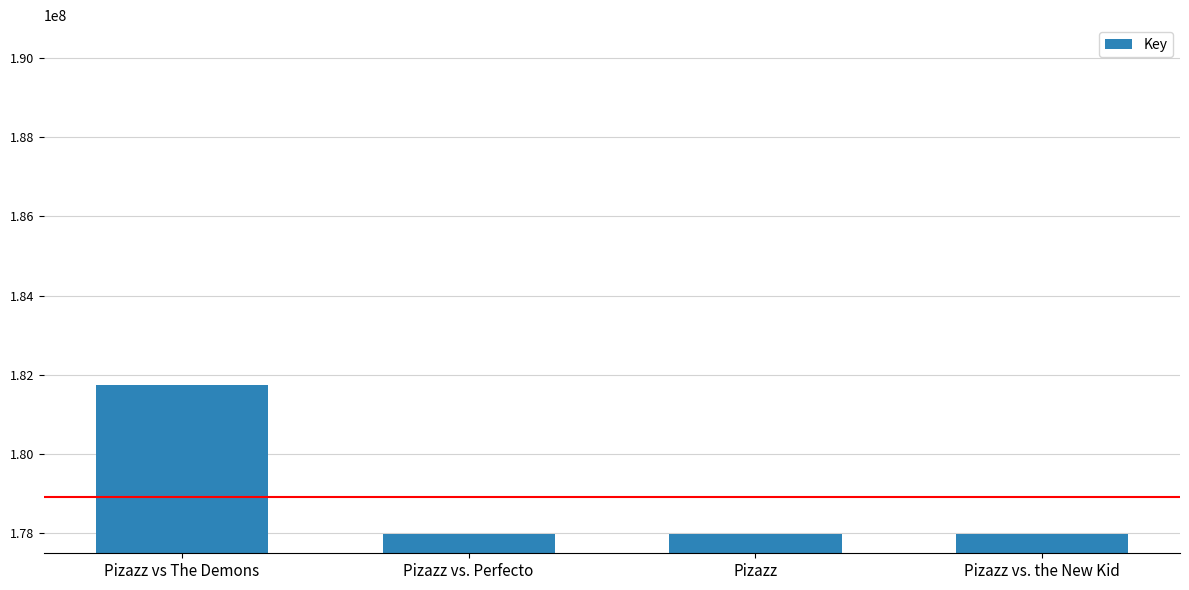

What is the average value?

178924326